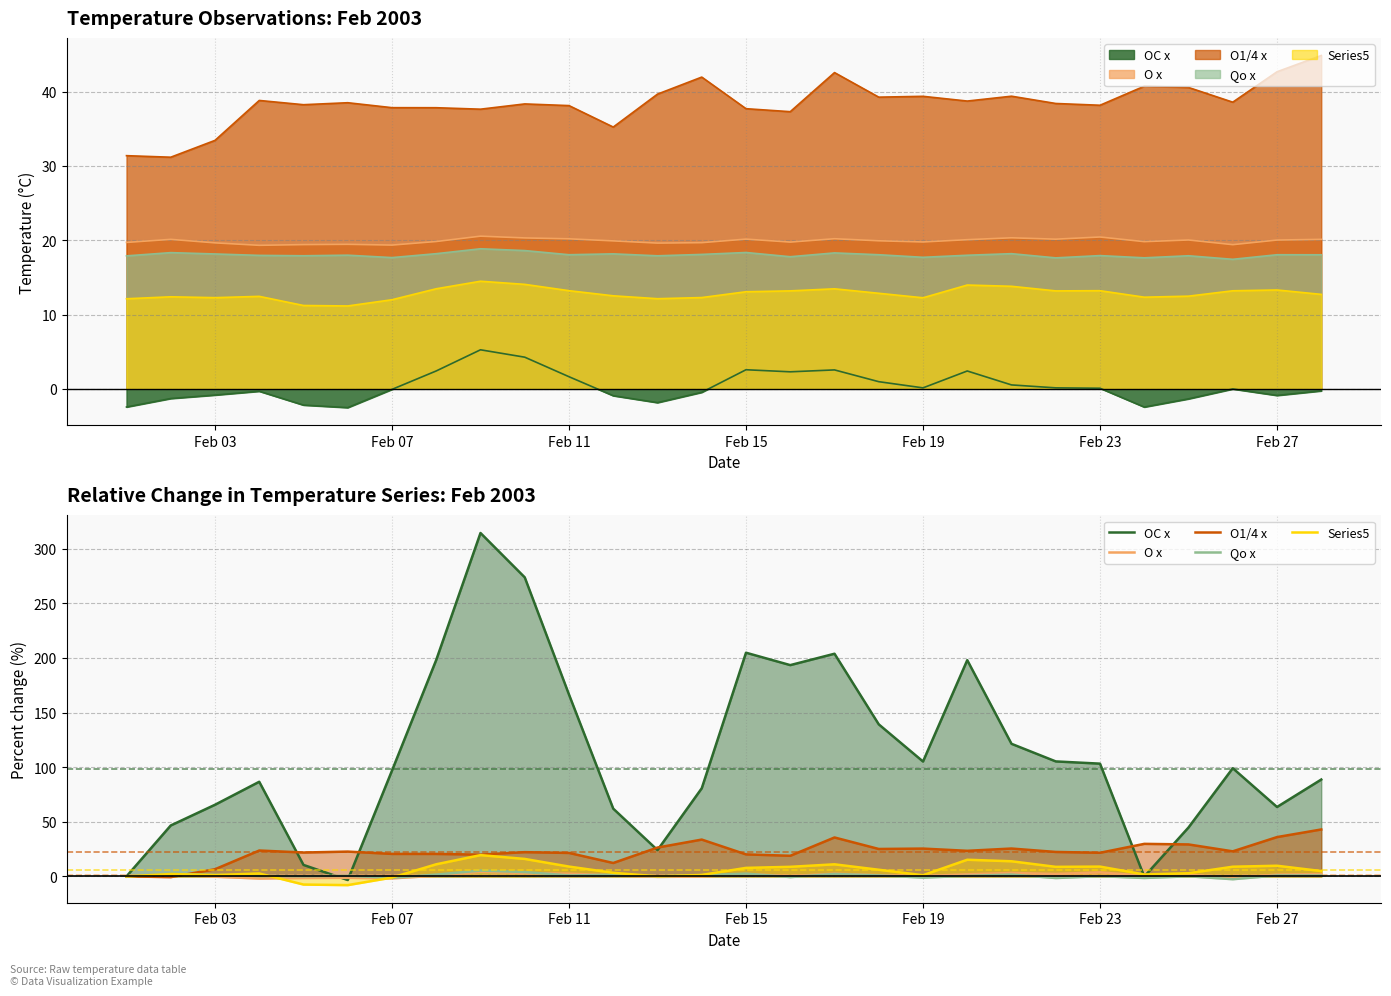

What is the total value across all series at Feb 11?

200.3